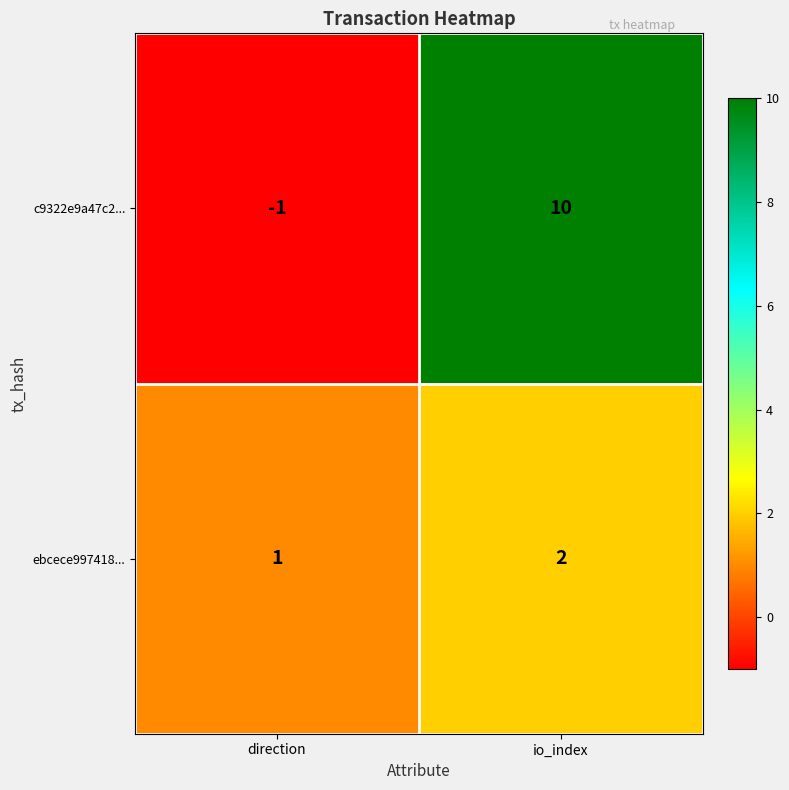

Which series has the largest total across all categories?

c9322e9a47c2...